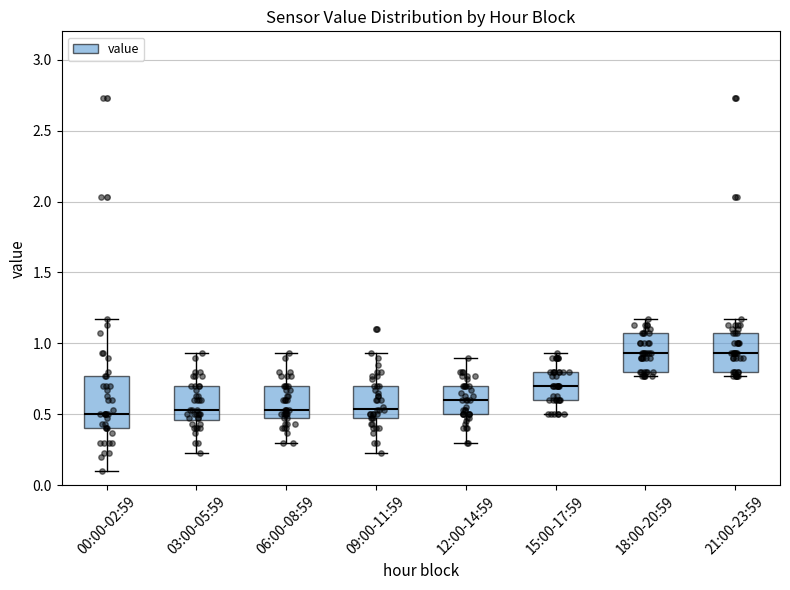

Which box is the tallest, from its lower edge to its upper edge?

00:00-02:59